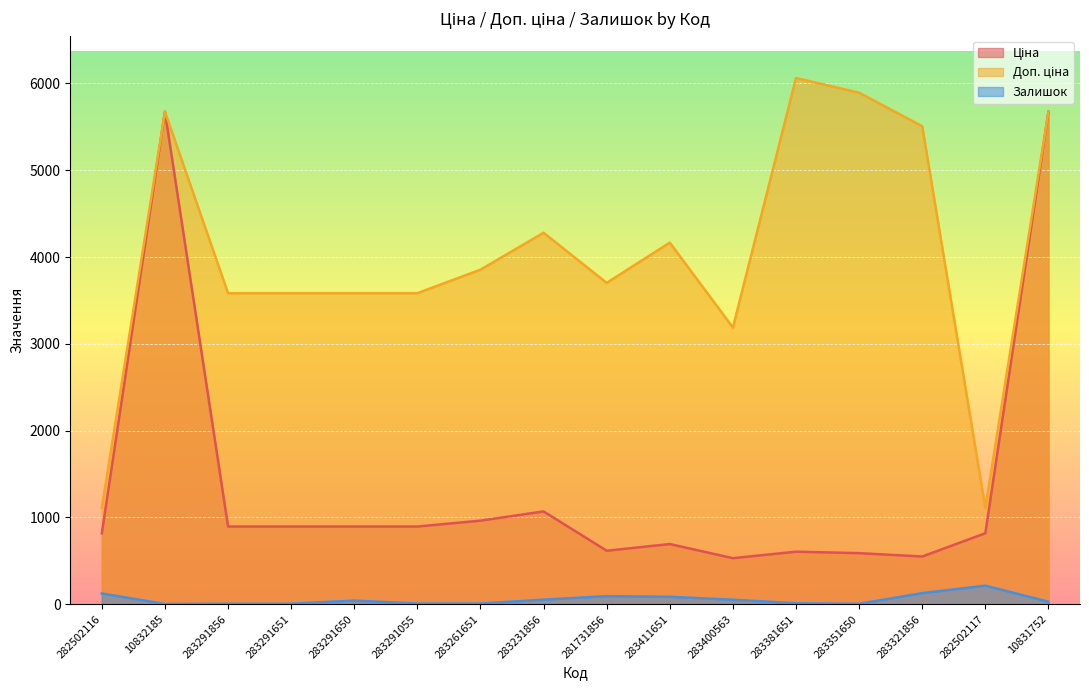

List the series in order of their overall mean, lowest first.

Залишок, Ціна, Доп. ціна